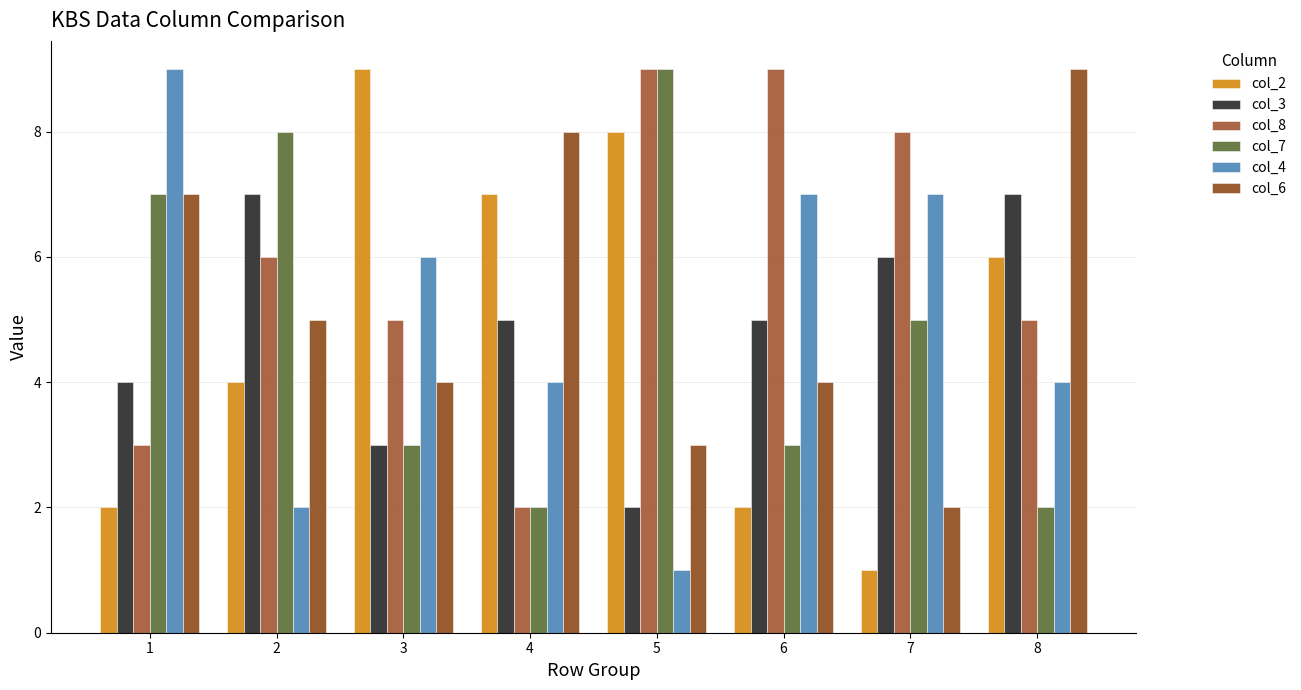

Reading right to left, list all the values displayed in this chart.

col_2: 8=6	7=1	6=2	5=8	4=7	3=9	2=4	1=2
col_3: 8=7	7=6	6=5	5=2	4=5	3=3	2=7	1=4
col_8: 8=5	7=8	6=9	5=9	4=2	3=5	2=6	1=3
col_7: 8=2	7=5	6=3	5=9	4=2	3=3	2=8	1=7
col_4: 8=4	7=7	6=7	5=1	4=4	3=6	2=2	1=9
col_6: 8=9	7=2	6=4	5=3	4=8	3=4	2=5	1=7